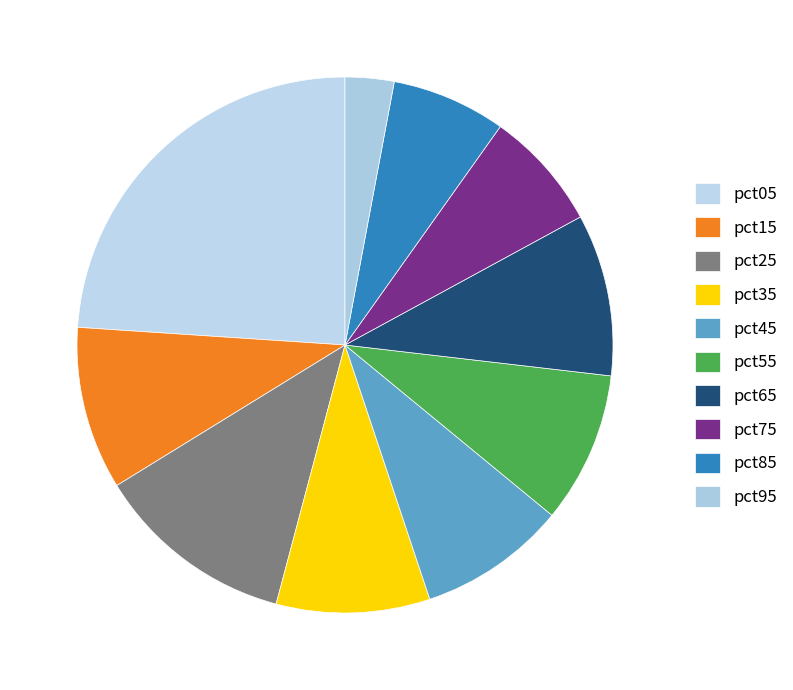

To the nearest percent, what is the combined percentage of pct55 and pct45?

18%